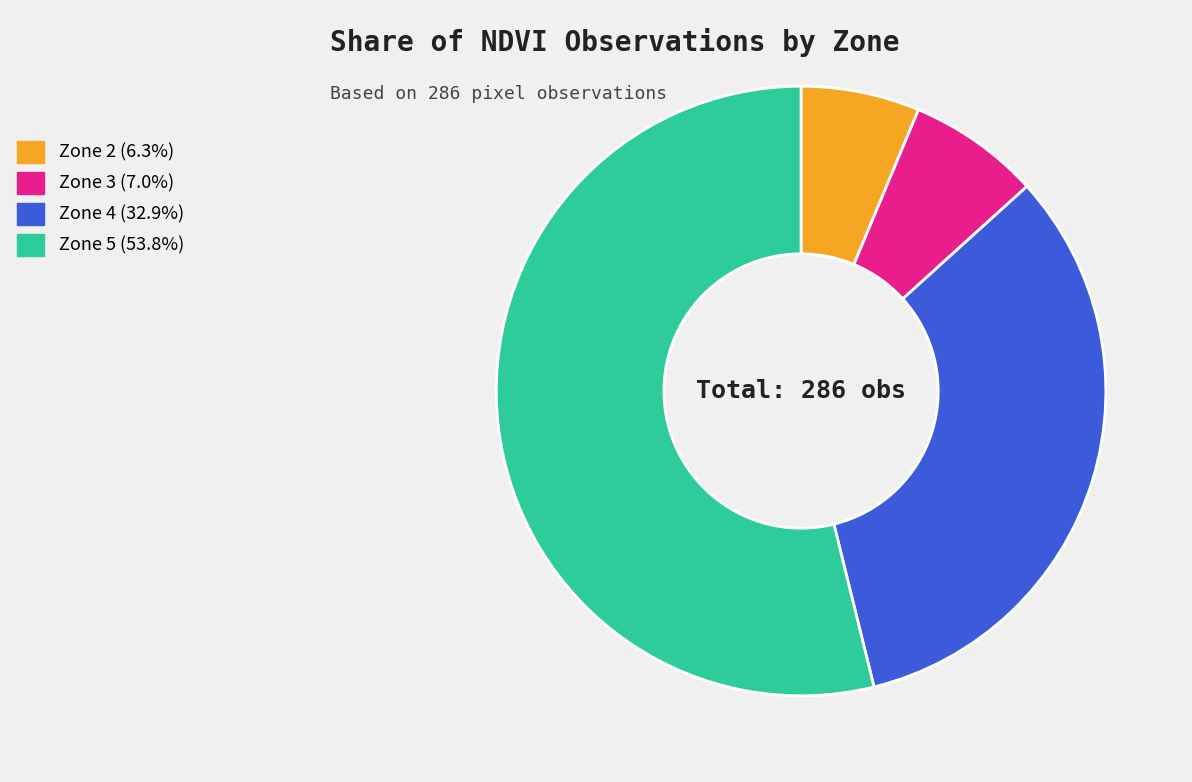

Is there any slice that represents more than half of the pie?

Yes